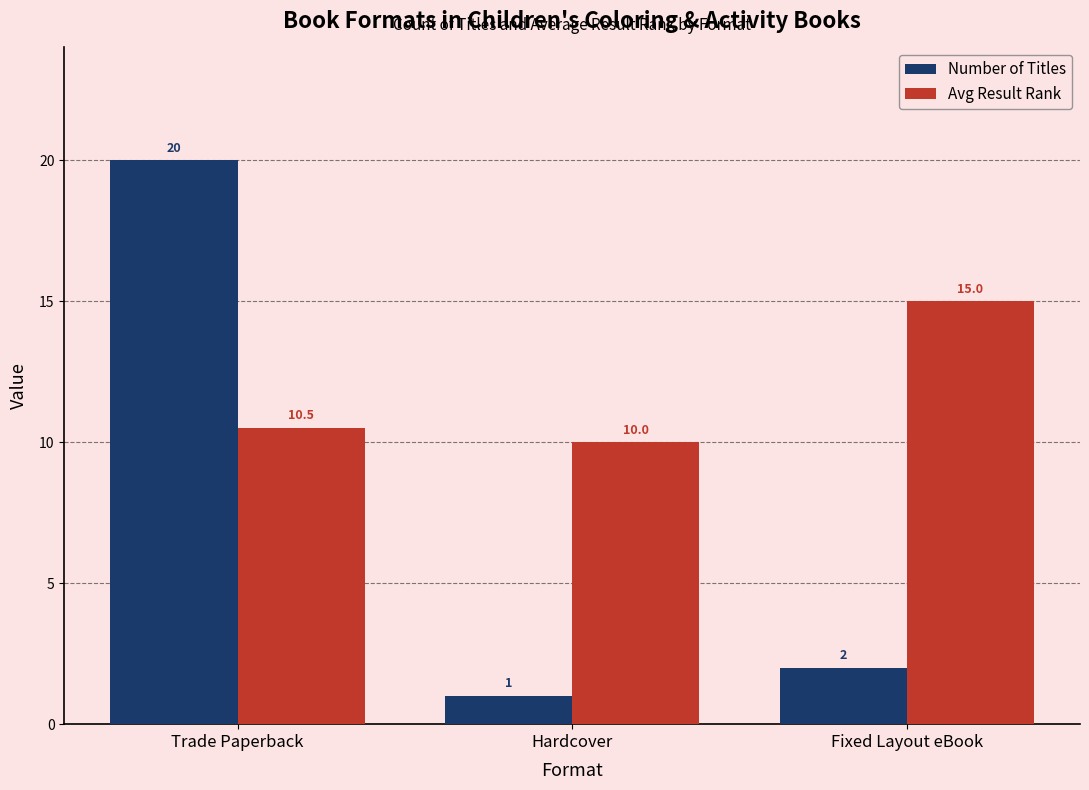

Reading right to left, list all the values displayed in this chart.

Number of Titles: 2.0	1.0	20.0
Avg Result Rank: 15.0	10.0	10.5